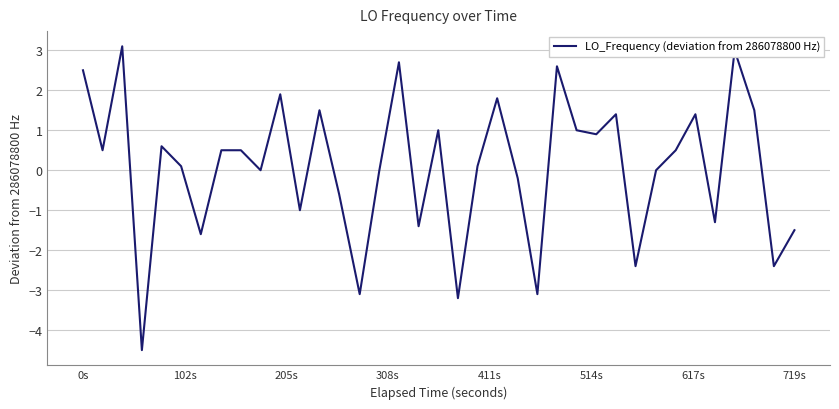

What is the greatest value displayed?

3.1